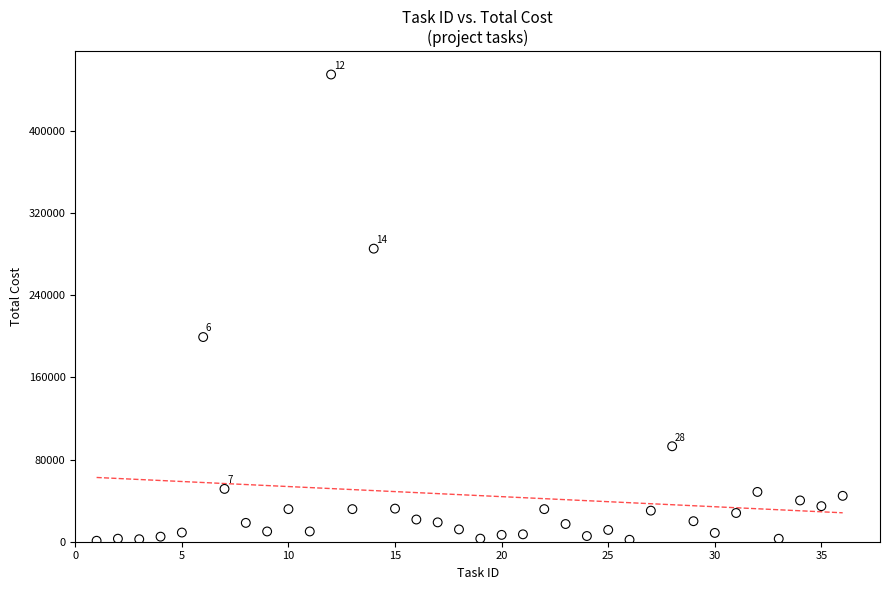

What Y value in the scatter plot is closest to 228002?

199353.3